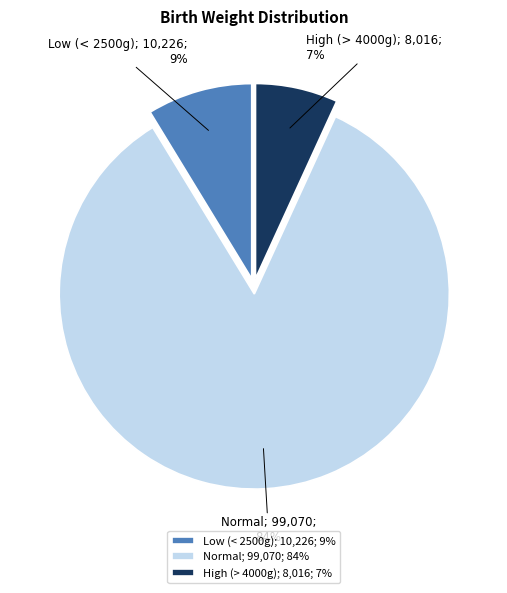

Rank the categories by value from lowest to highest.

High (> 4000g); 8,016; 7%, Low (< 2500g); 10,226; 9%, Normal; 99,070; 84%